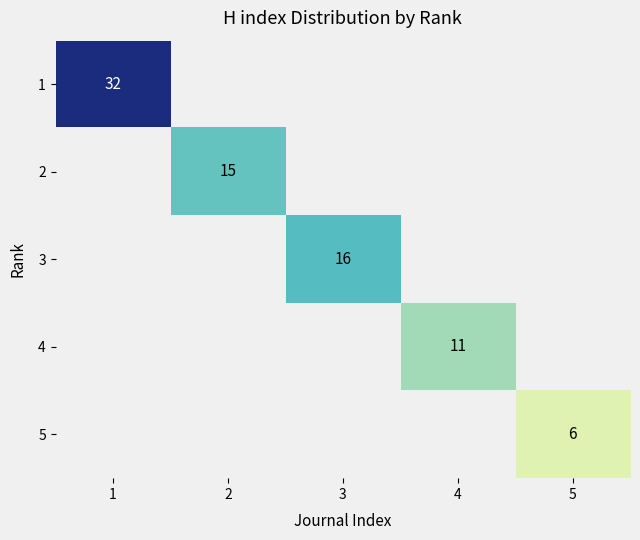

Count the number of categories in the chart.

5